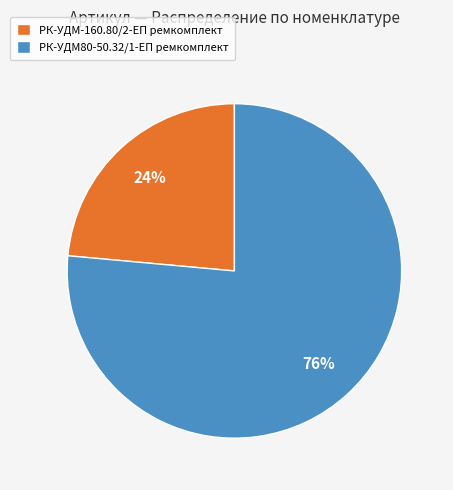

Combined, do РК-УДМ80-50.32/1-ЕП ремкомплект and РК-УДМ-160.80/2-ЕП ремкомплект account for over 50%?

Yes